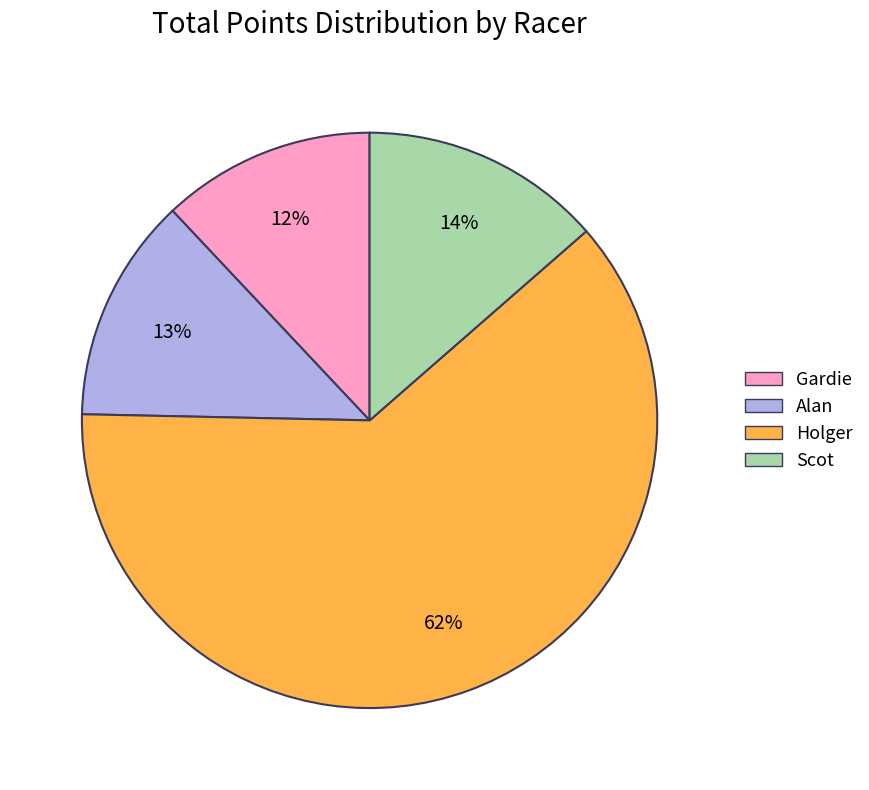

Does any single category account for the majority?

Yes